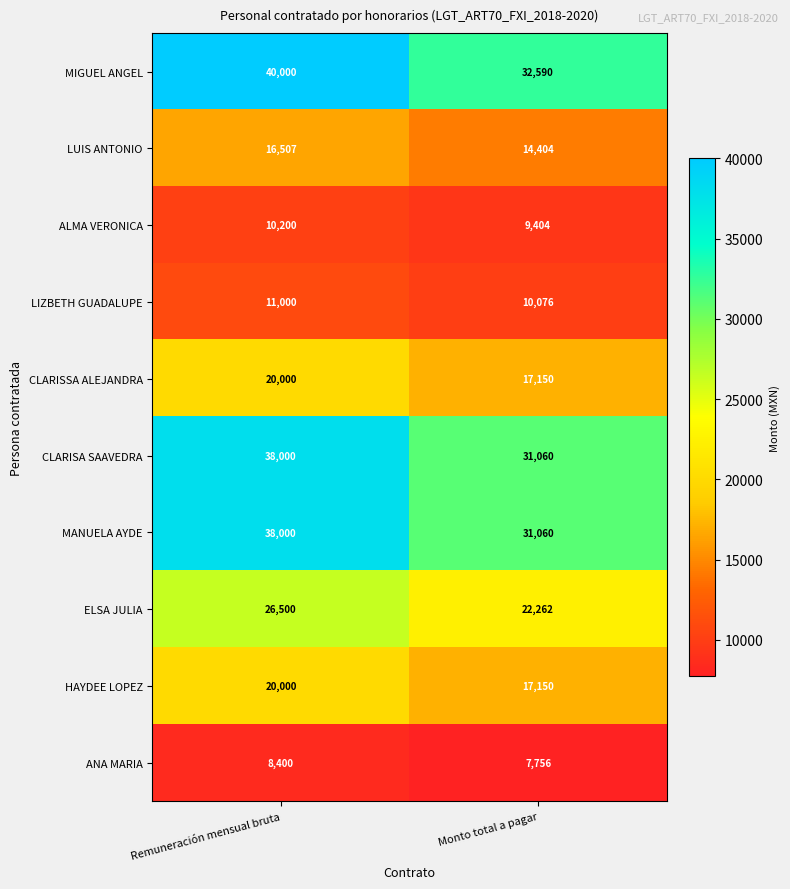

What is the total value across all series at Remuneración mensual bruta?

228607